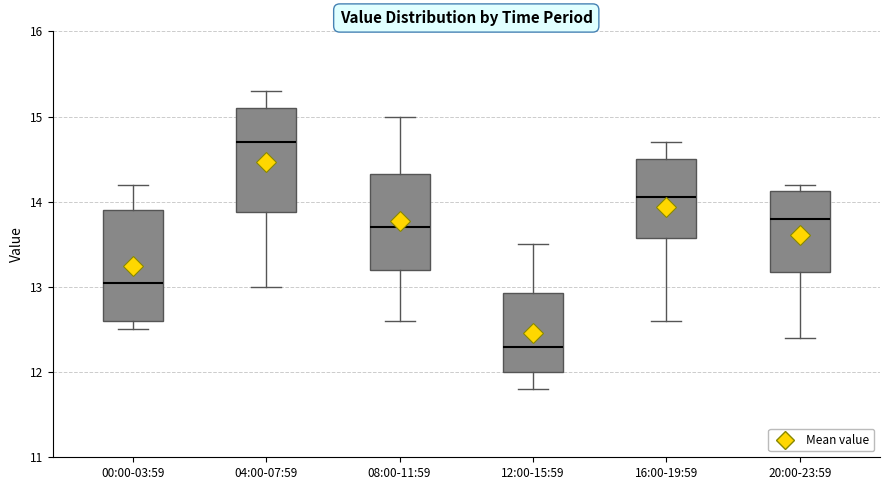

Where does the median line of the box for 20:00-23:59 sit on the y-axis? The values are not printed on the chart, so give them approximately, as read against the axis.

13.8